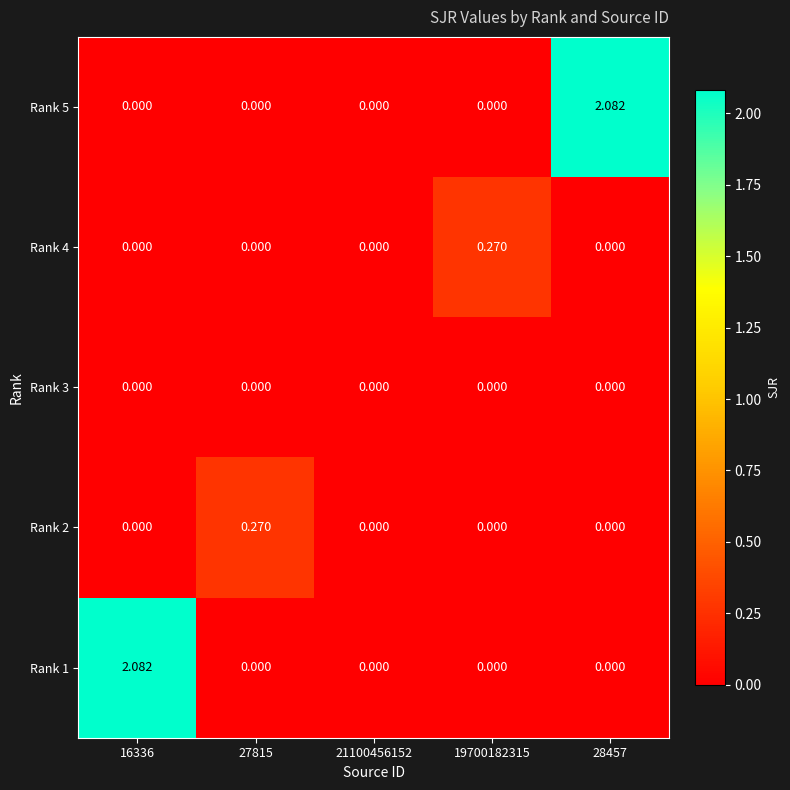

Reading left to right, transcribe all the data shown in this chart.

Rank 5: 16336=0.0	27815=0.0	21100456152=0.0	19700182315=0.0	28457=2.1
Rank 4: 16336=0.0	27815=0.0	21100456152=0.0	19700182315=0.3	28457=0.0
Rank 3: 16336=0.0	27815=0.0	21100456152=0.0	19700182315=0.0	28457=0.0
Rank 2: 16336=0.0	27815=0.3	21100456152=0.0	19700182315=0.0	28457=0.0
Rank 1: 16336=2.1	27815=0.0	21100456152=0.0	19700182315=0.0	28457=0.0